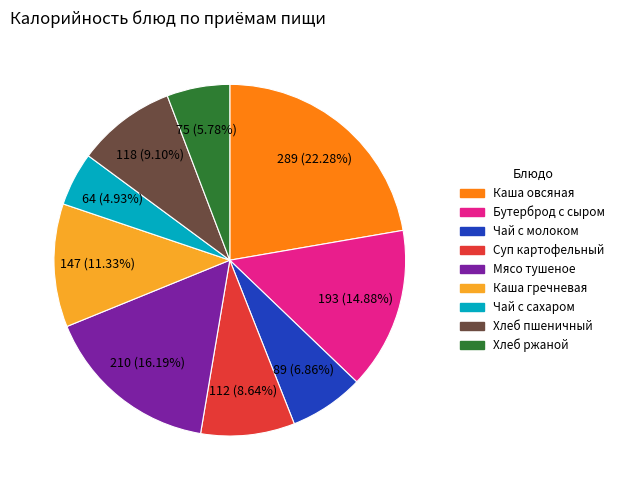

Count the number of slices in the pie.

9